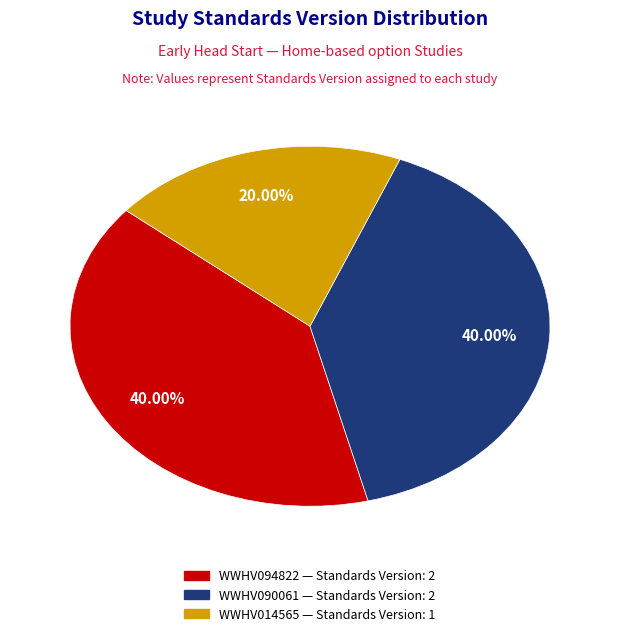

Is there any slice that represents more than half of the pie?

No